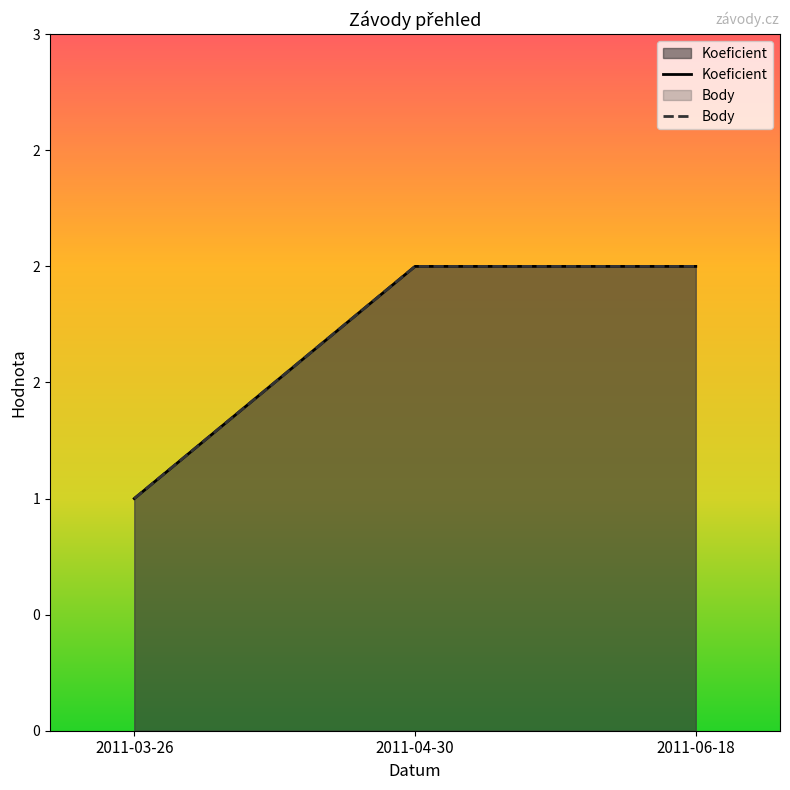

At 2011-03-26, list the series in order from smallest to largest.

Koeficient, Body